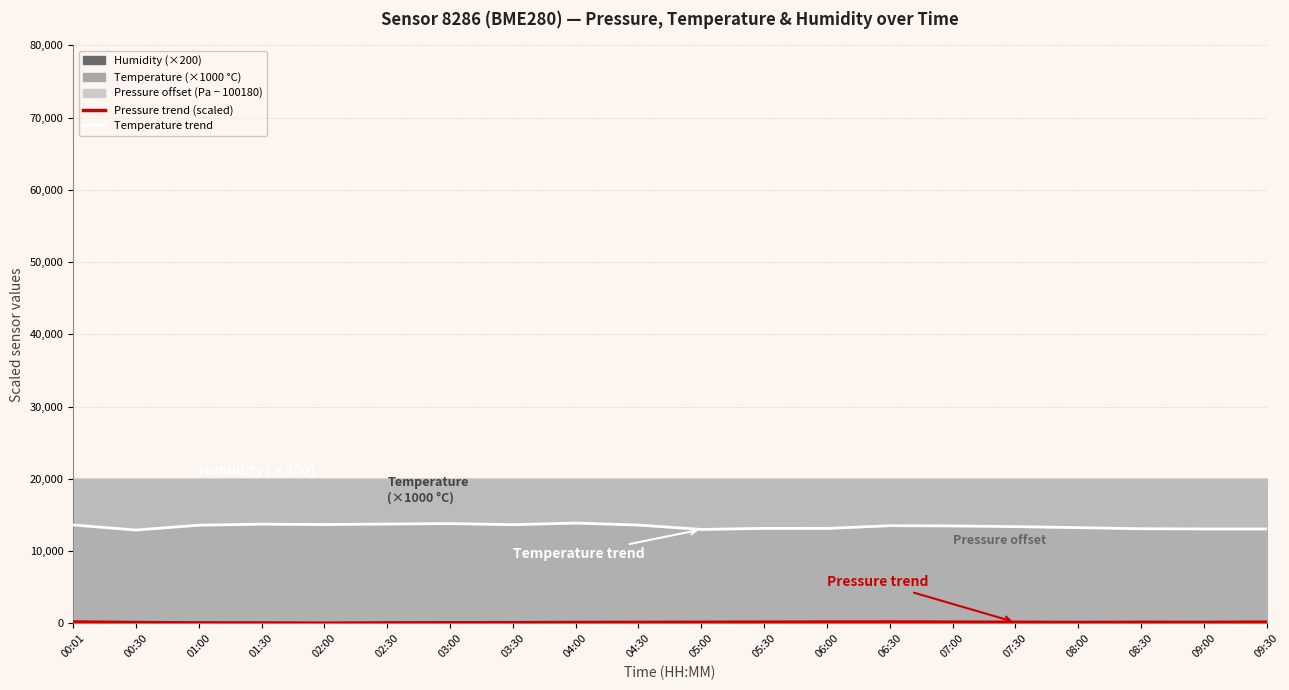

What is the highest value of the Temperature trend series?

13890.0